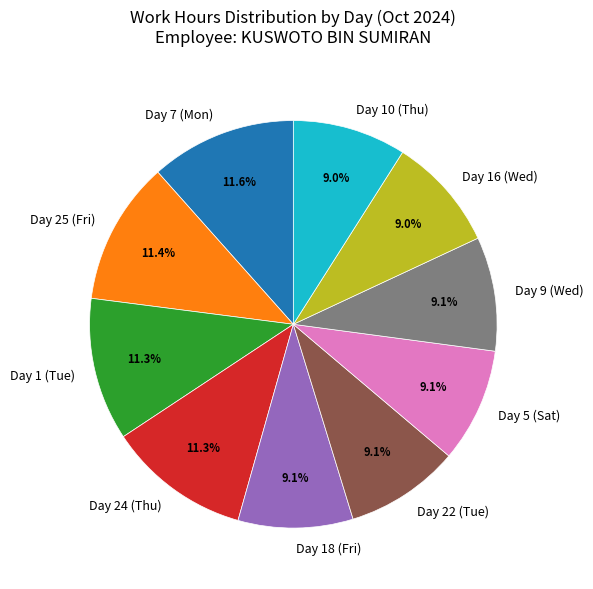

Is there any slice that represents more than half of the pie?

No